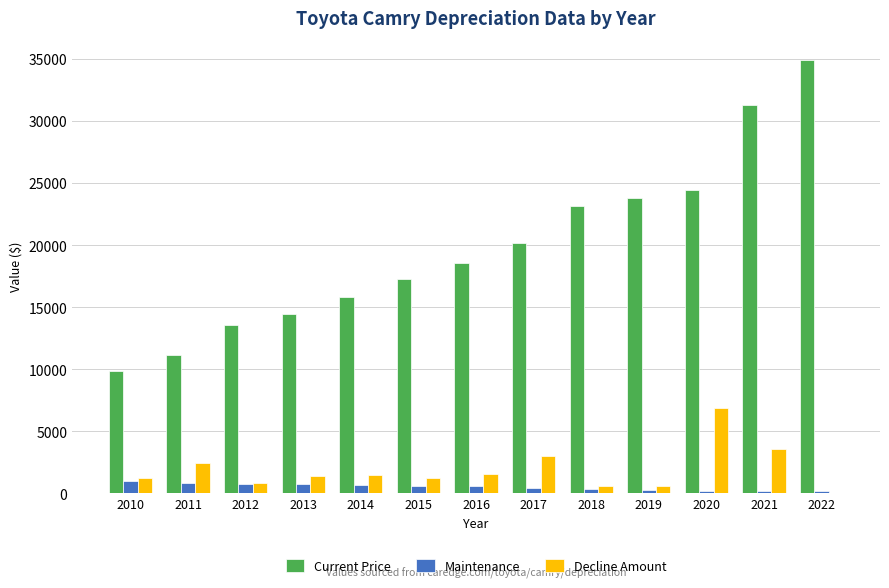

The Current Price series shows 11153 at 2011. True or false?

True